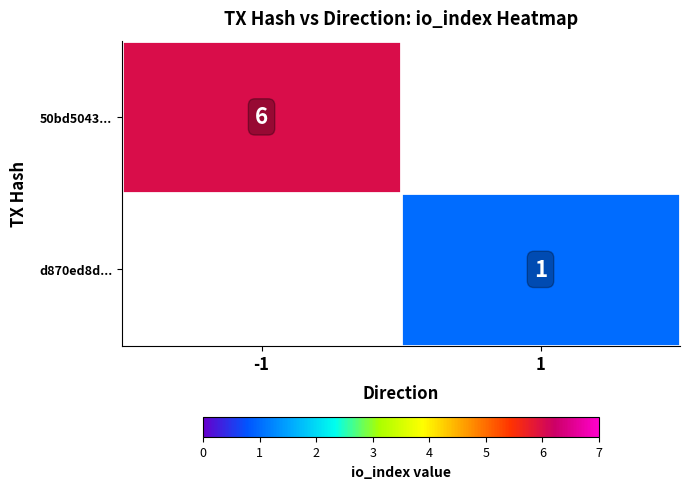

The 50bd5043... series shows 6 at -1. True or false?

True